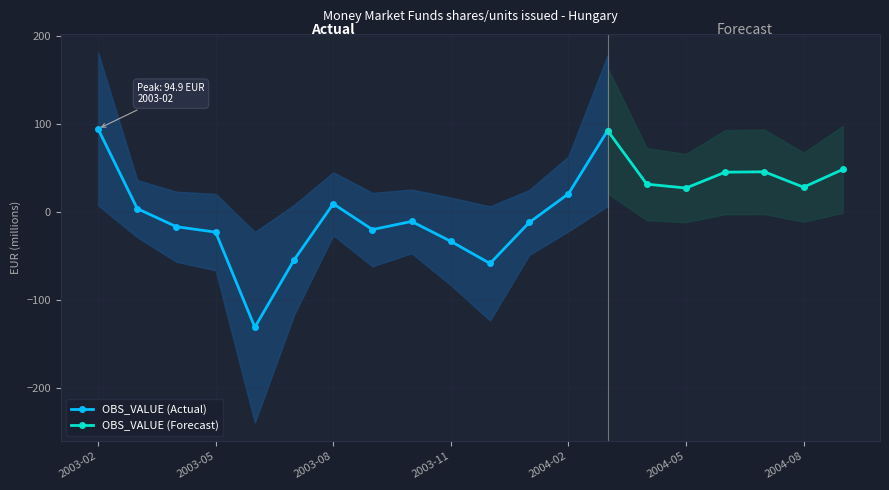

List the labels in order of value, smallest first.

2003-06, 2003-12, 2003-07, 2003-11, 2003-05, 2003-09, 2003-04, 2004-01, 2003-10, 2003-03, 2003-08, 2004-02, 2004-05, 2004-08, 2004-04, 2004-06, 2004-07, 2004-09, 2004-03, 2003-02